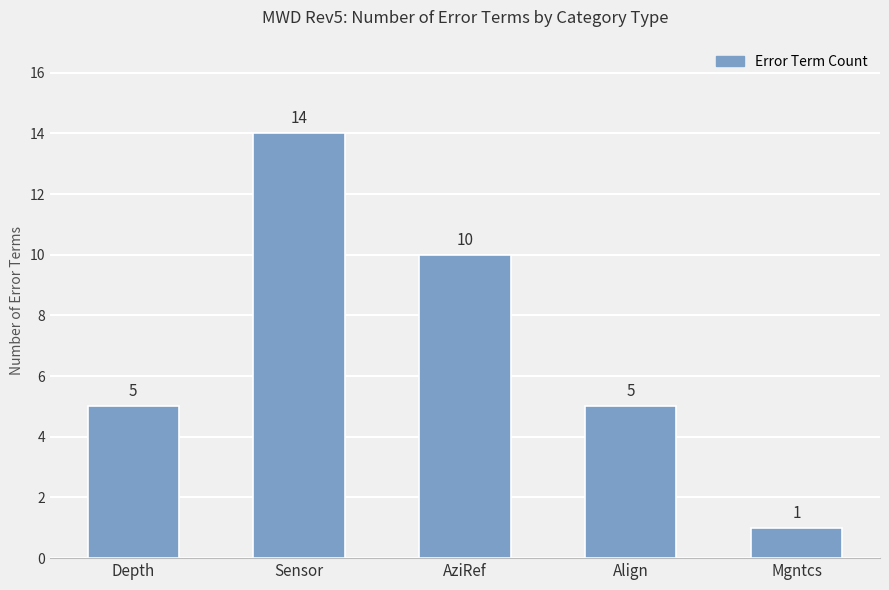

Reading left to right, what are all the values shown in this chart?

5	14	10	5	1